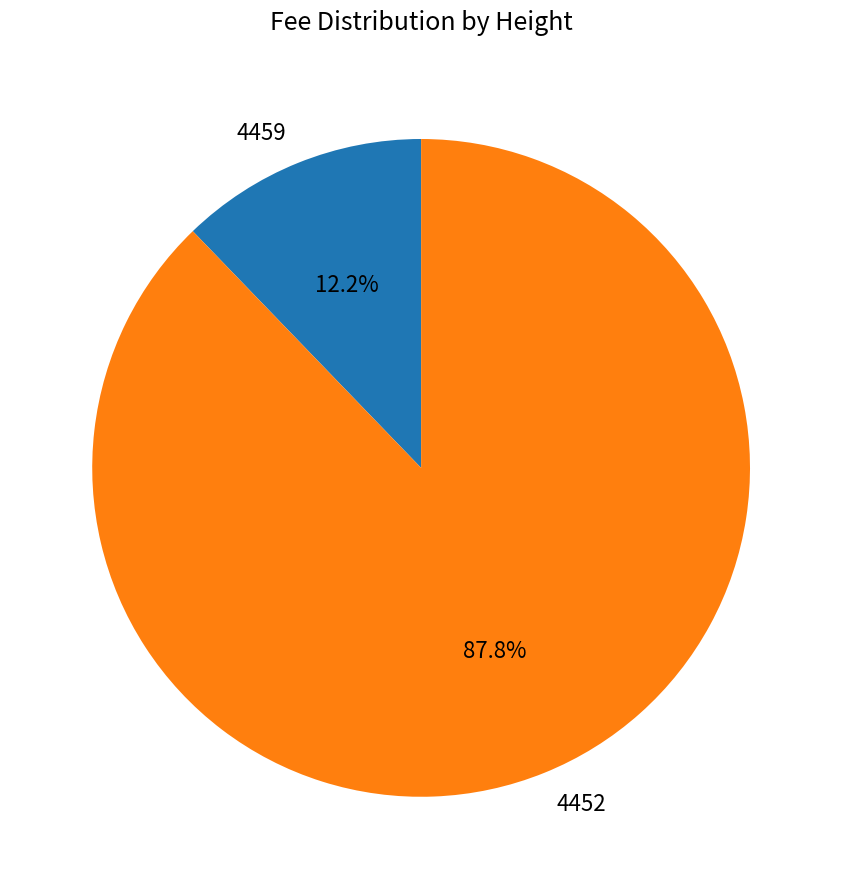

Which slice is the largest?

4452